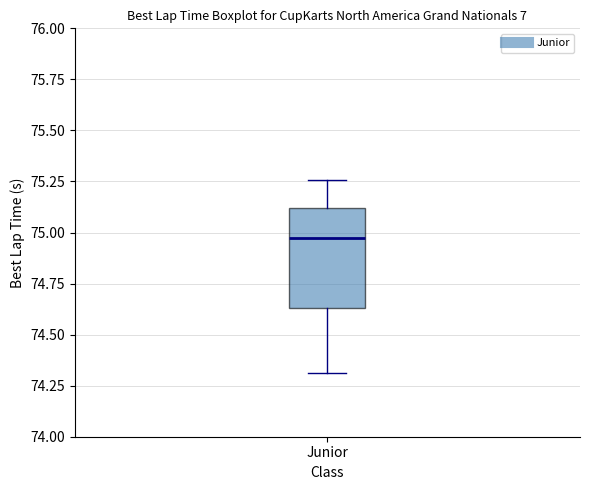

Transcribe this box plot: give where the median line is, the range the box spans, and where the two whiskers end, as read against the y-axis. The values are not printed on the chart, so give them approximately, as read against the axis.

median 75.00, box 74.65 to 75.10, whiskers 74.30 to 75.25